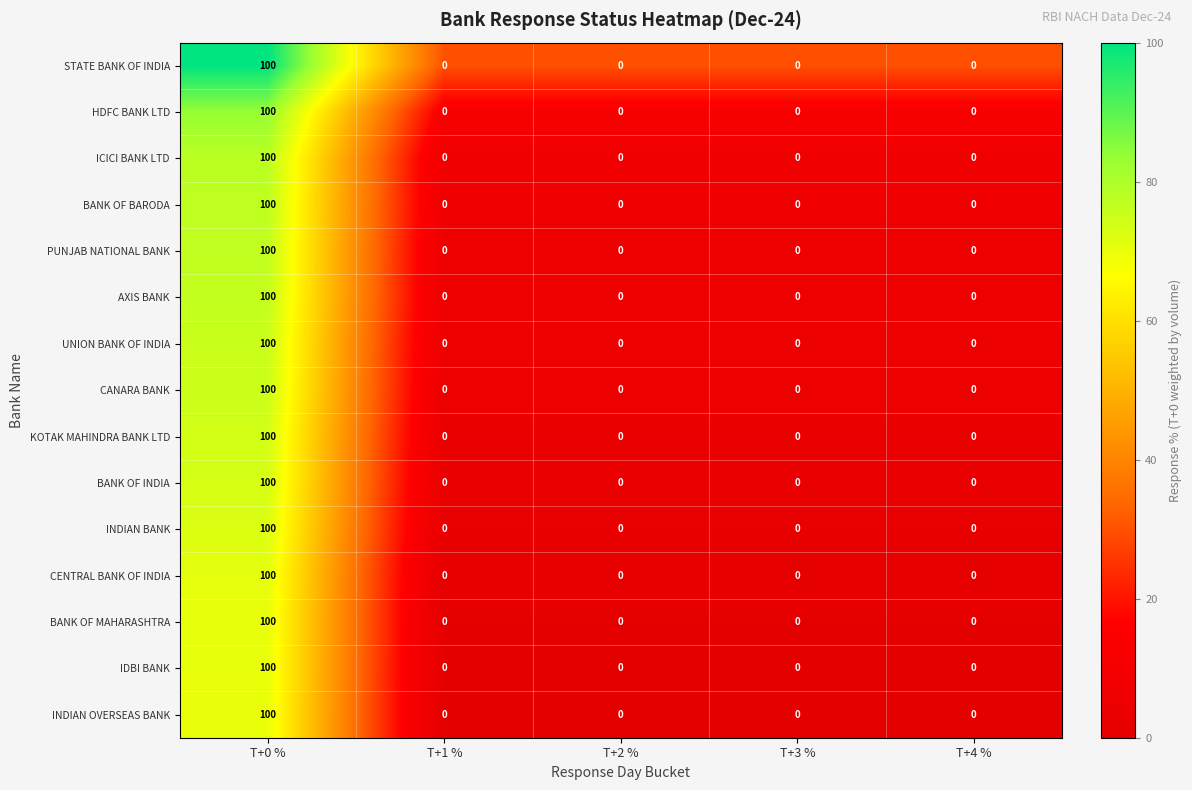

What is the greatest value displayed?

100